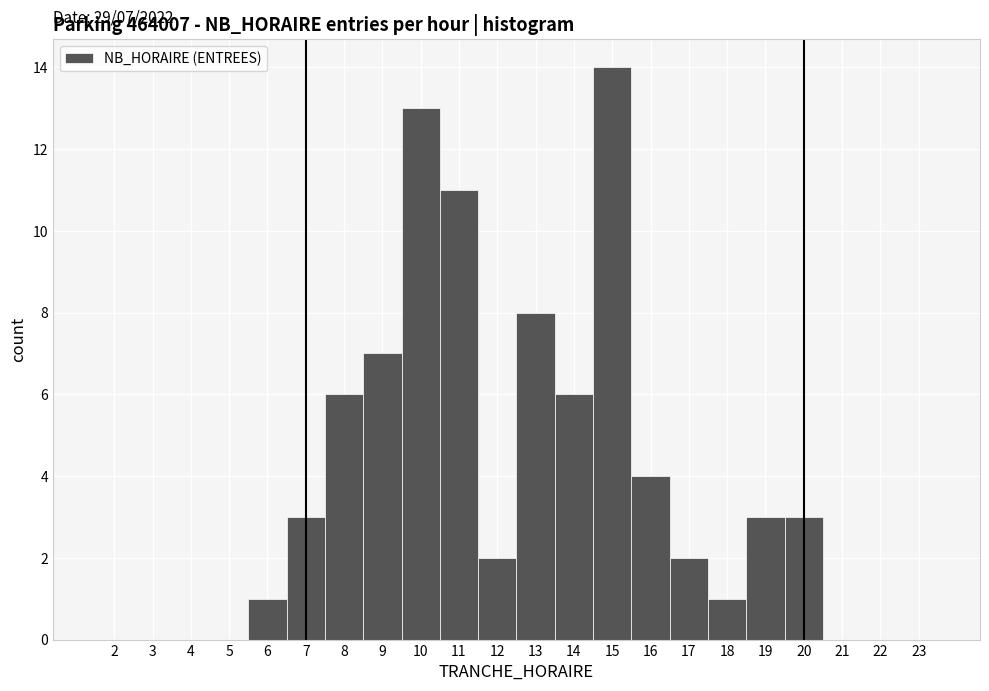

Which range on the x-axis has the tallest bar?

14.5 to 15.5